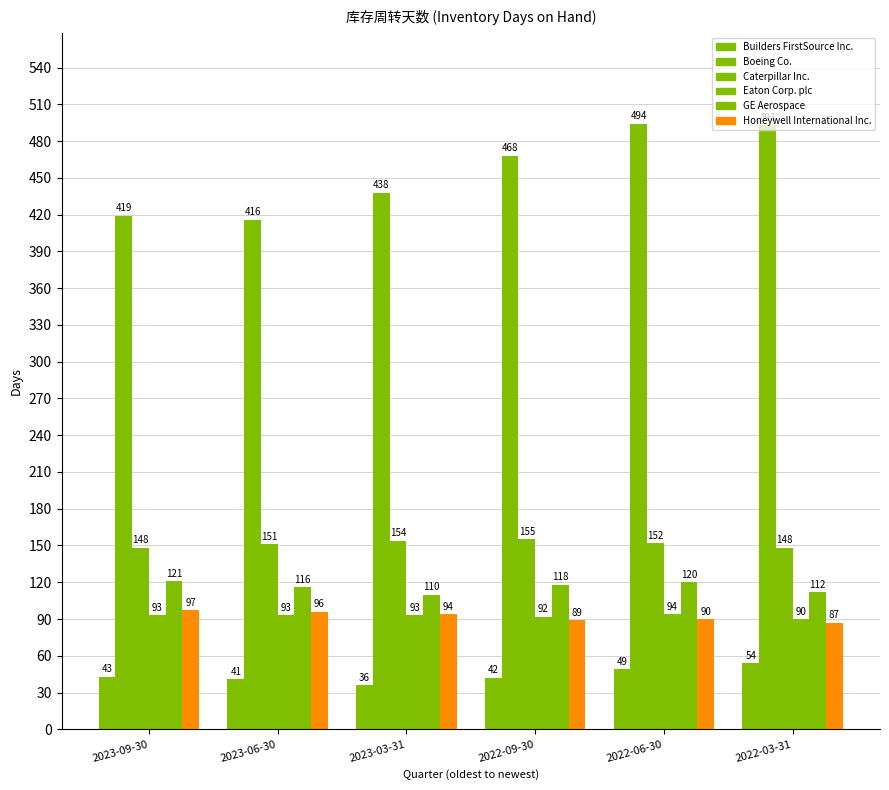

Which series has the largest total across all categories?

Boeing Co.